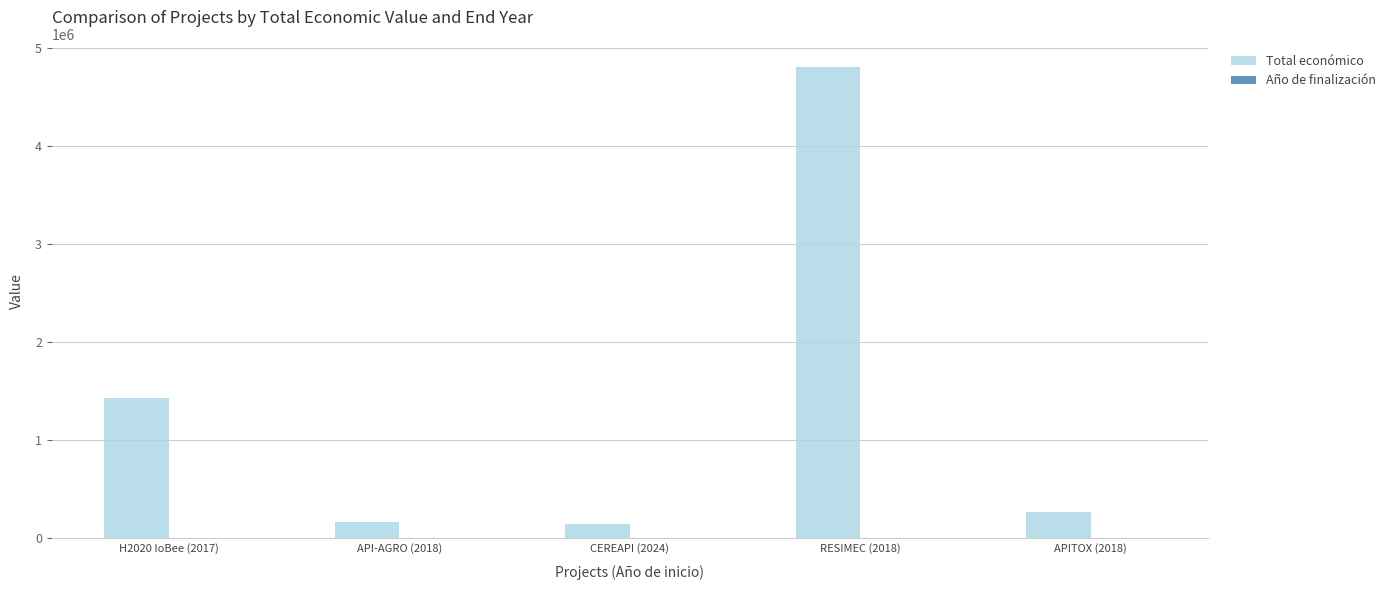

Are the bars horizontal?

No